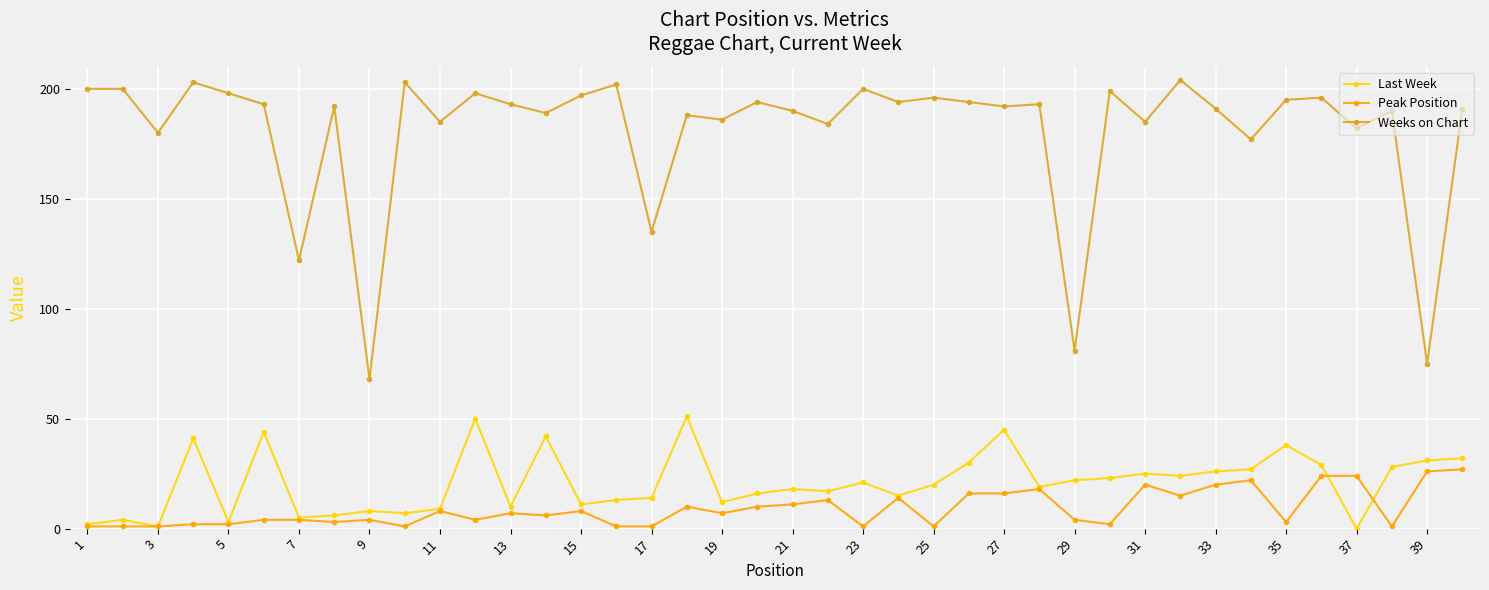

What is the highest value of the Last Week series?

51